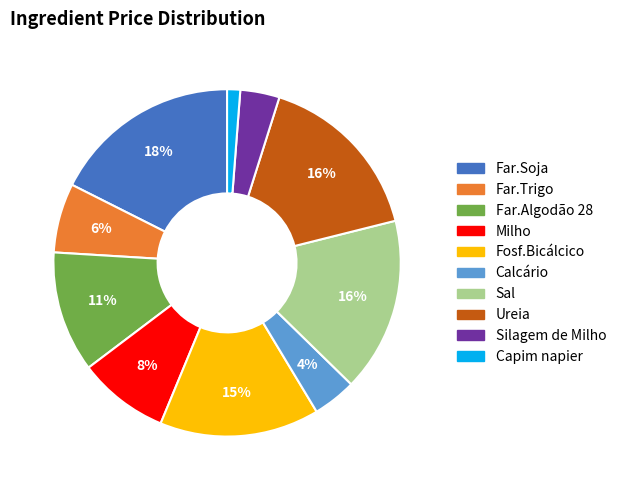

Does Sal represent more than half of the total?

No